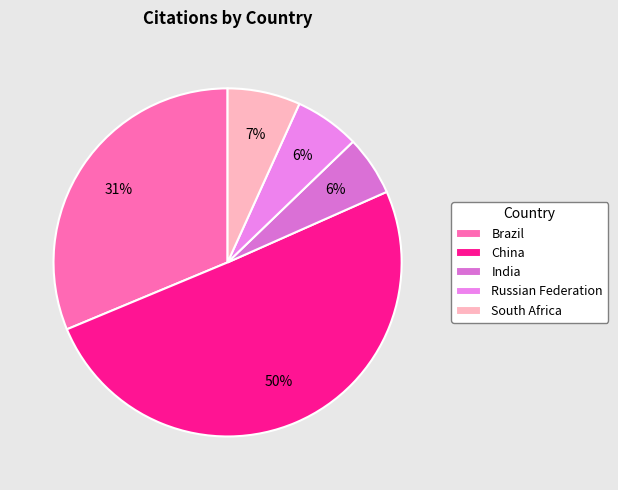

The China slice represents 44% of the pie. True or false?

False